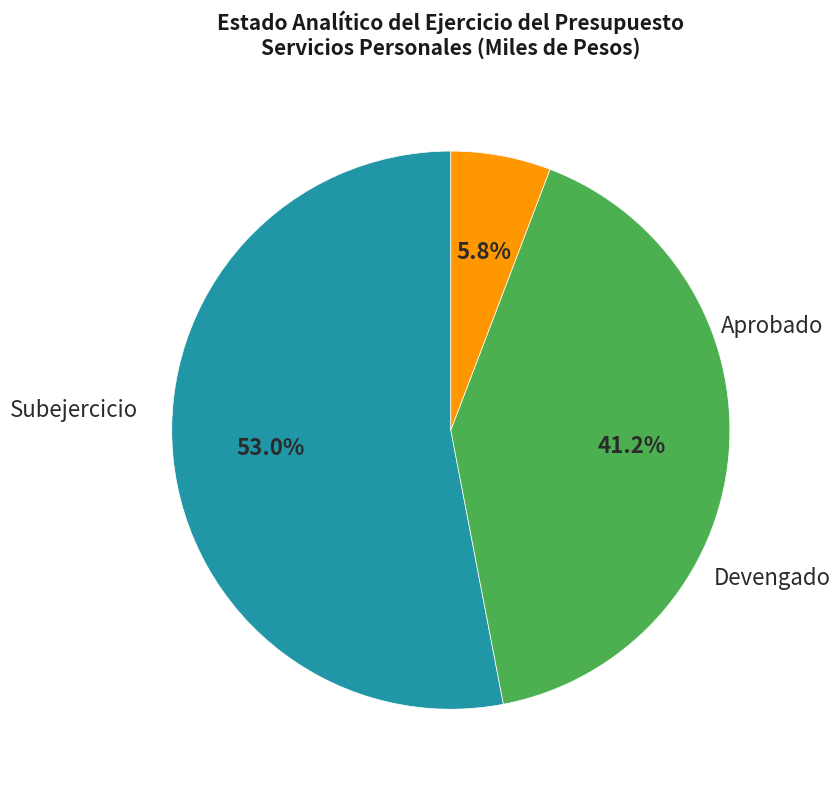

Is there any slice that represents more than half of the pie?

Yes